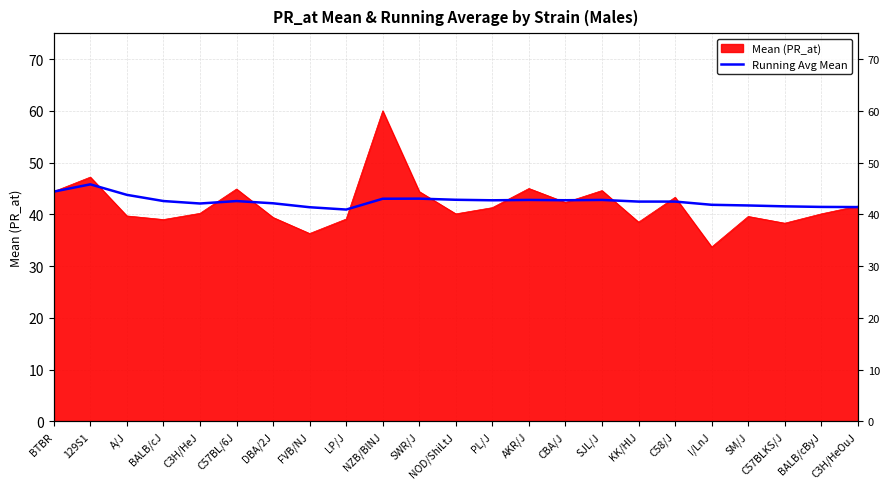

Where does the data first go above 42?

BTBR